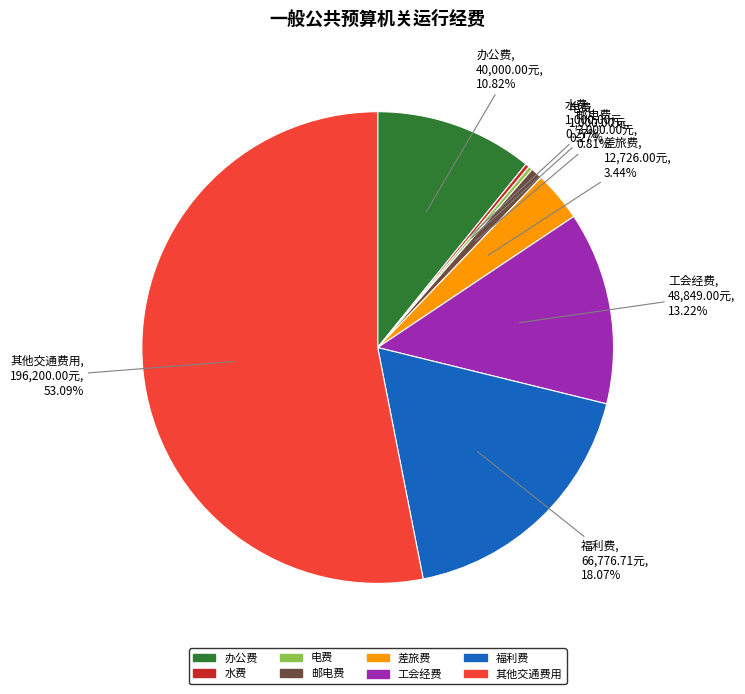

Which slice is the largest?

其他交通费用